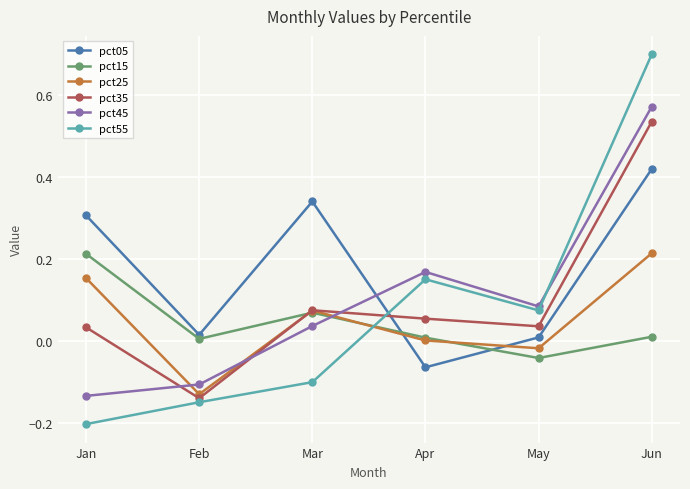

How many times do pct25 and pct45 cross each other?

3